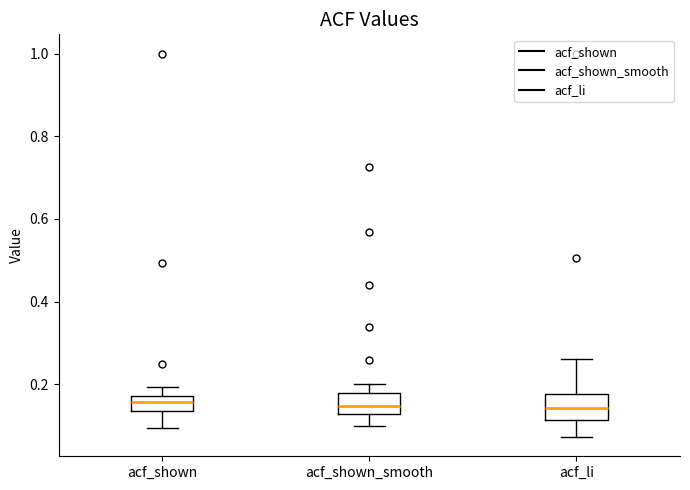

Reading left to right, transcribe this box plot: for each box, give where its median line is, the range the box spans, and where its two whiskers end, as read against the y-axis. The values are not printed on the chart, so give them approximately, as read against the axis.

acf_shown: median 0.16, box 0.14 to 0.18, whiskers 0.10 to 0.20
acf_shown_smooth: median 0.14, box 0.12 to 0.18, whiskers 0.10 to 0.20
acf_li: median 0.14, box 0.12 to 0.18, whiskers 0.08 to 0.26